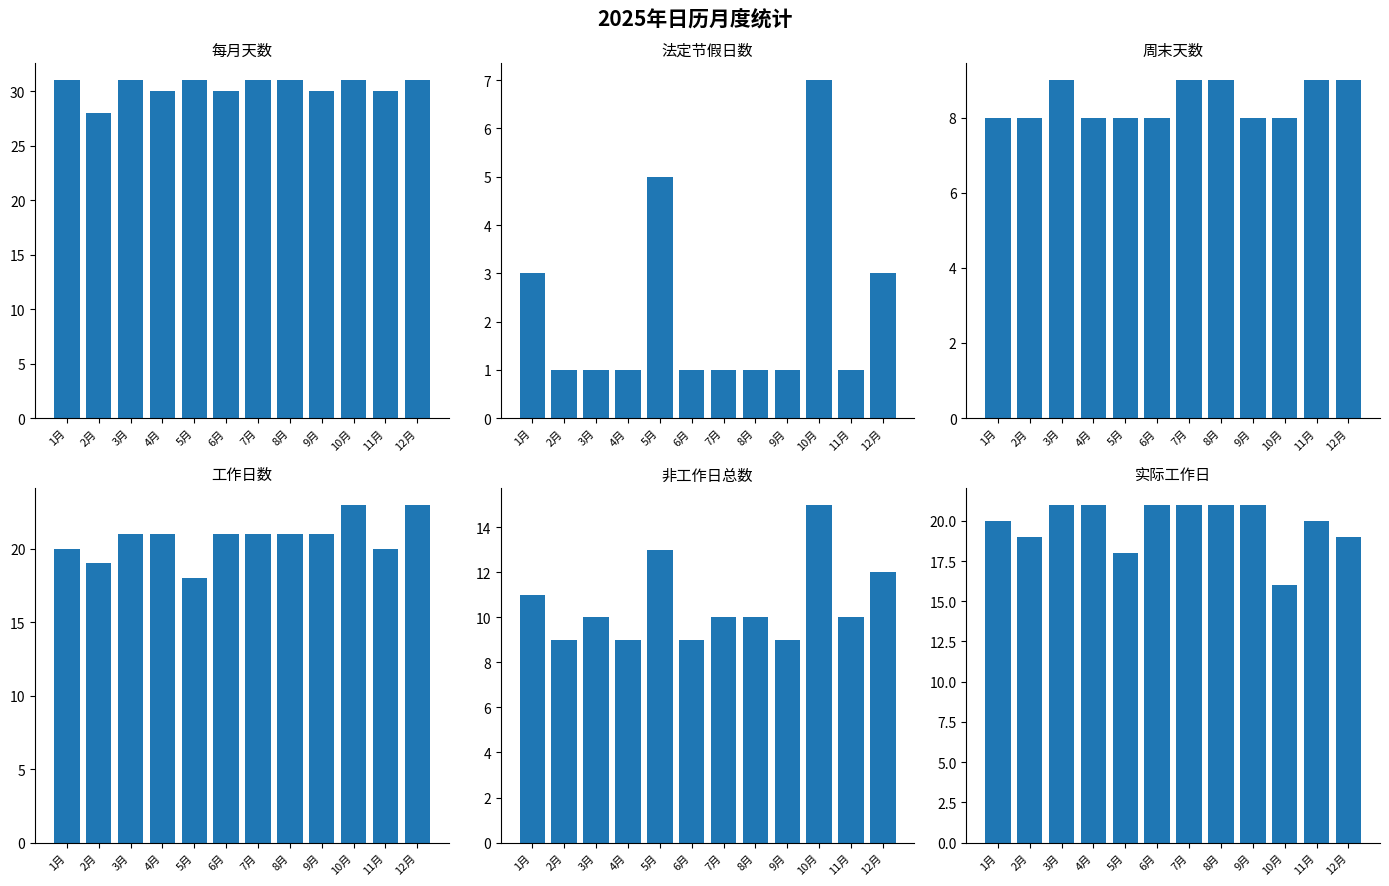

Is the value of 非工作日总数 at 6月 greater than the value of 实际工作日 at 12月?

No